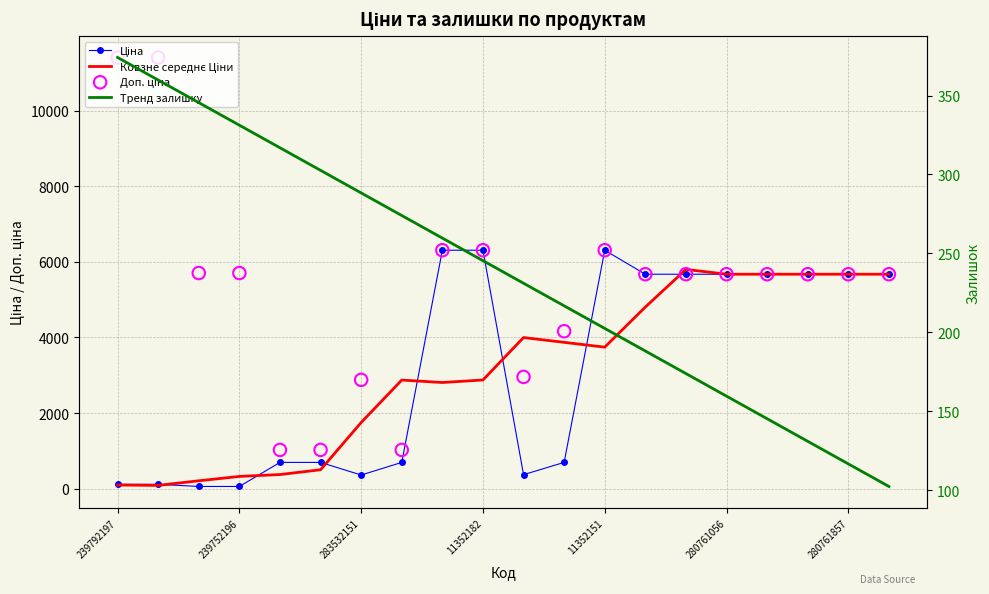

Which series reaches the maximum Y coordinate?

Доп. ціна